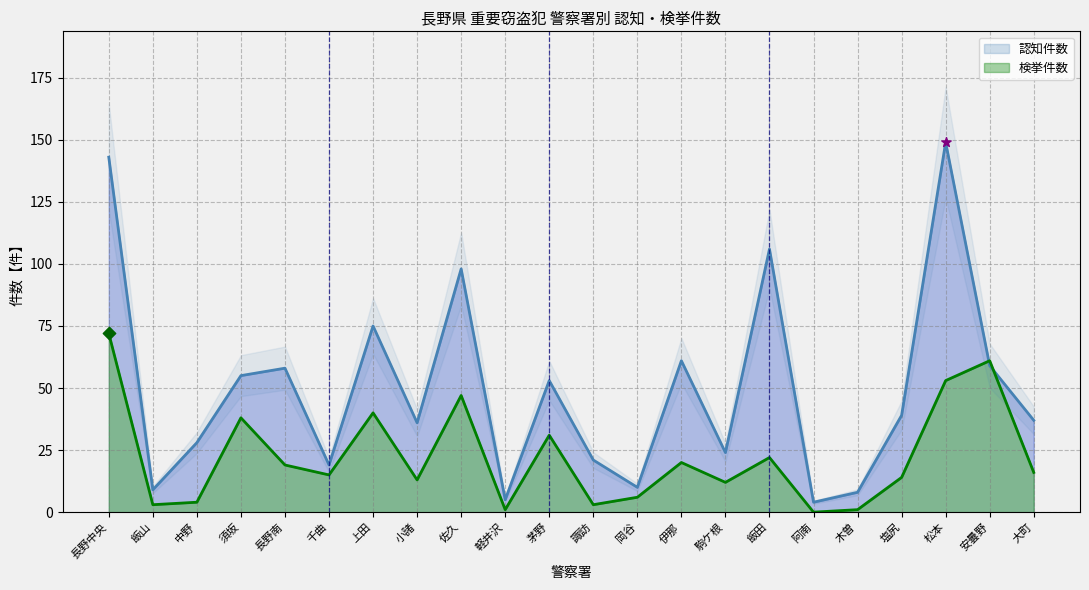

Is the value of 認知件数 at 茅野 greater than the value of 検挙件数 at 松本?

No